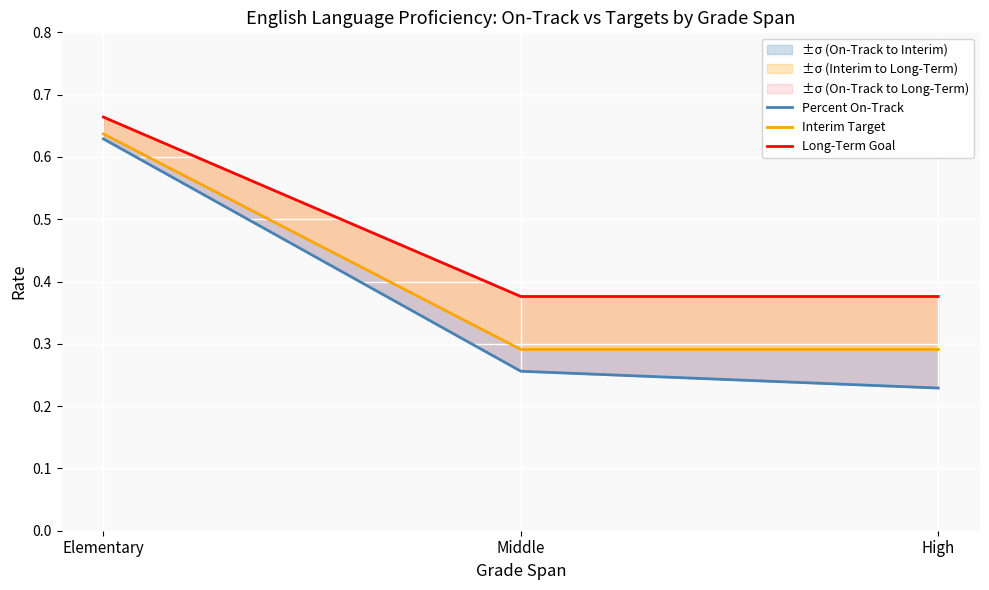

The value of Interim Target at High is 0.3. True or false?

True